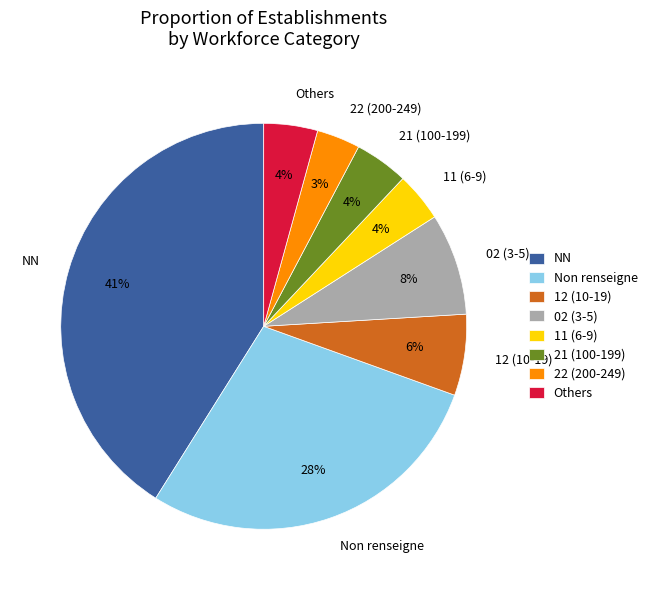

Between 11 (6-9) and 02 (3-5), which is larger?

02 (3-5)